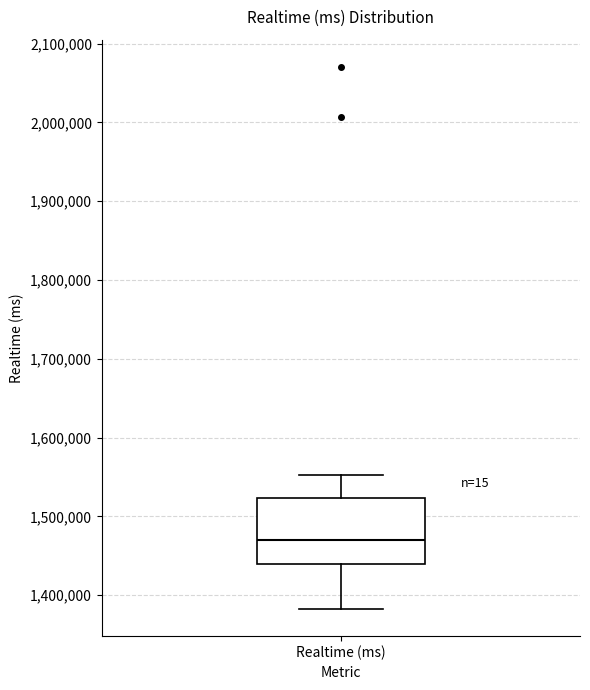

Transcribe this box plot: give where the median line is, the range the box spans, and where the two whiskers end, as read against the y-axis. The values are not printed on the chart, so give them approximately, as read against the axis.

median 1470000, box 1440000 to 1520000, whiskers 1380000 to 1550000